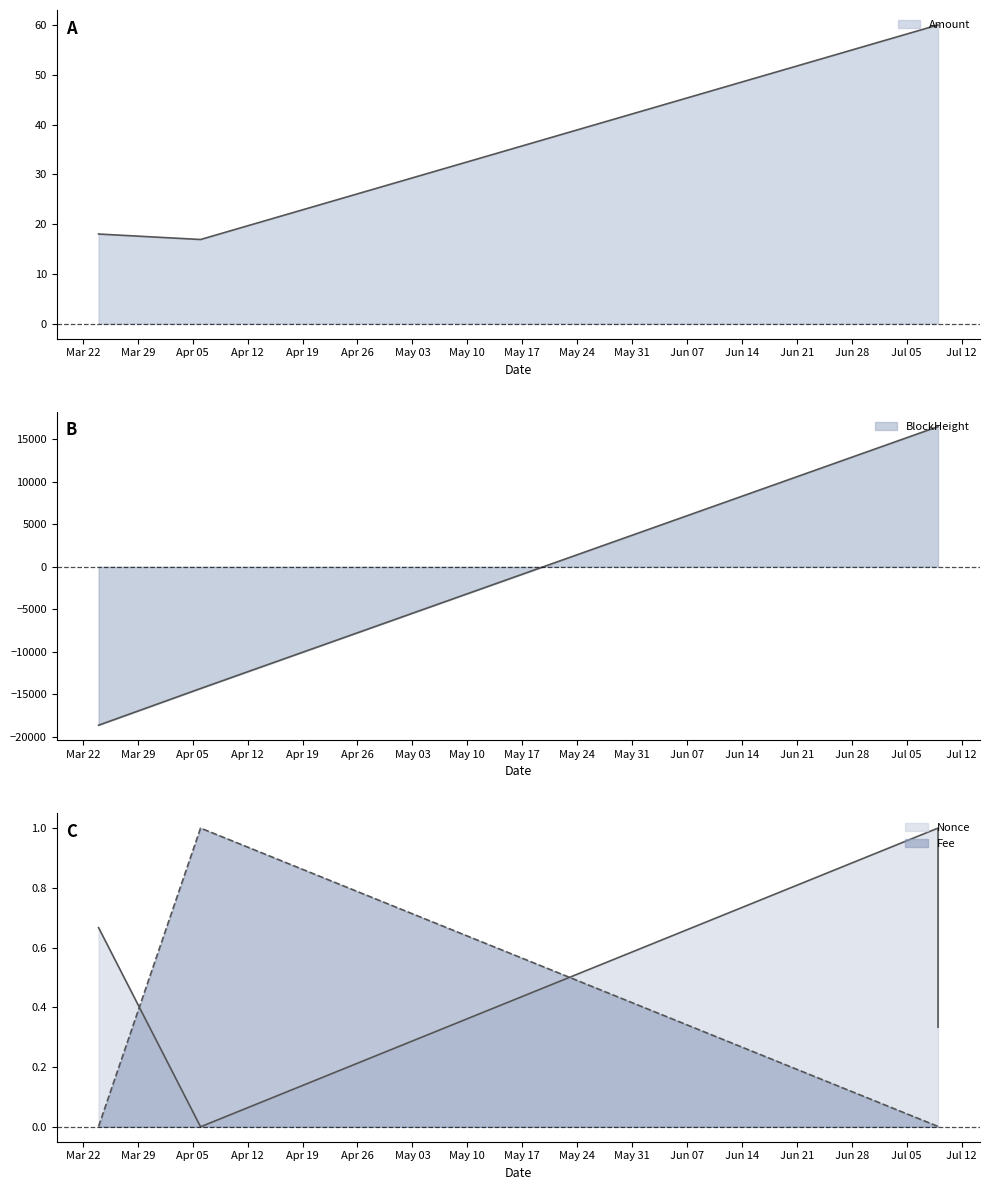

Where is Amount nearest to the value 38?

2022-03-24